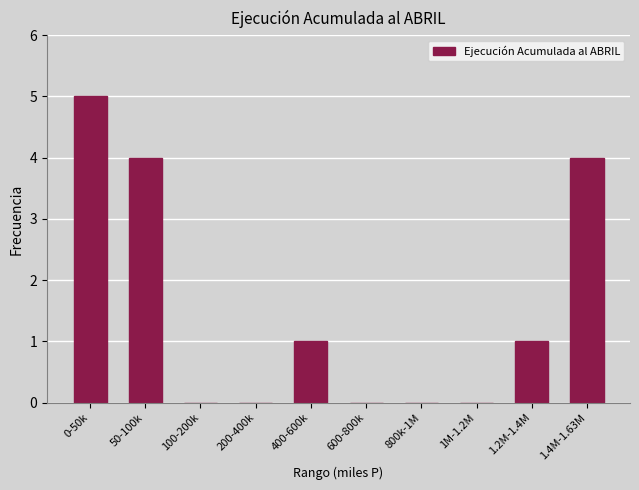

Reading left to right, what are all the values shown in this chart?

0-50k=5	50-100k=4	100-200k=0	200-400k=0	400-600k=1	600-800k=0	800k-1M=0	1M-1.2M=0	1.2M-1.4M=1	1.4M-1.63M=4